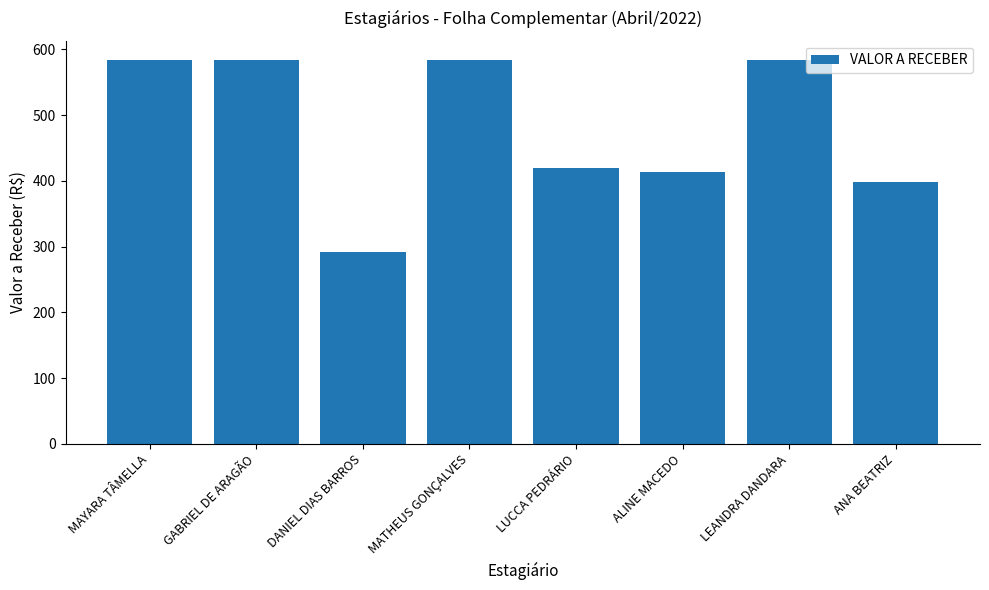

What is the sum of all values?

3859.6